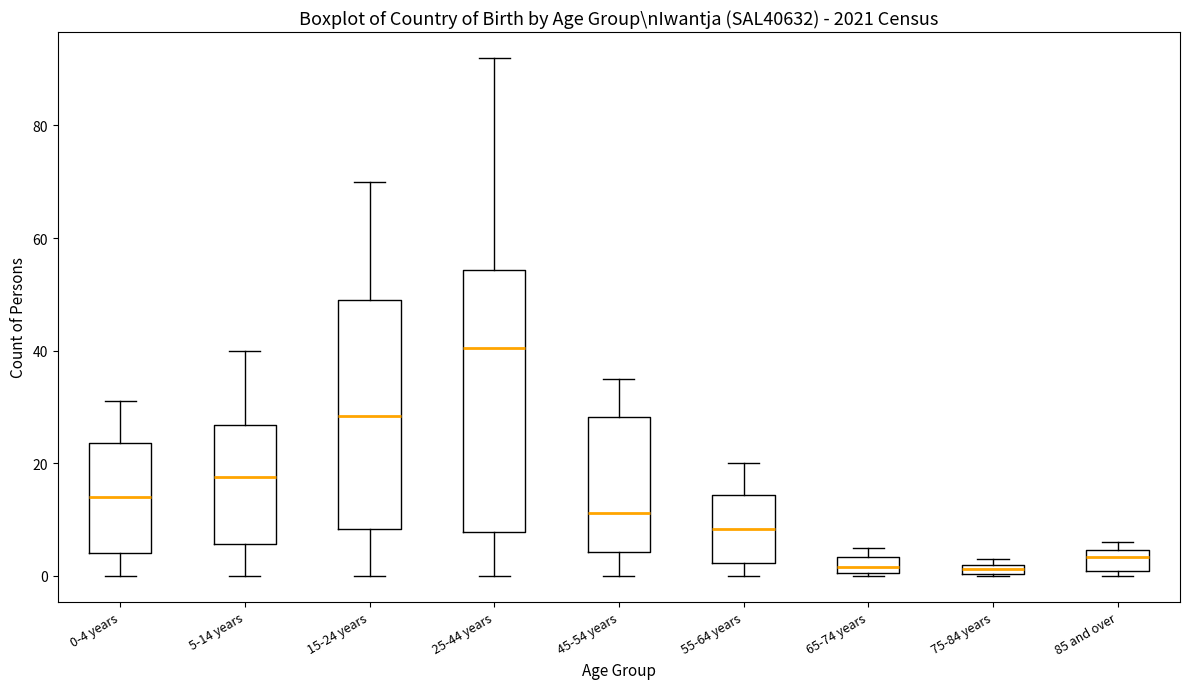

Which box's median line is the highest?

25-44 years